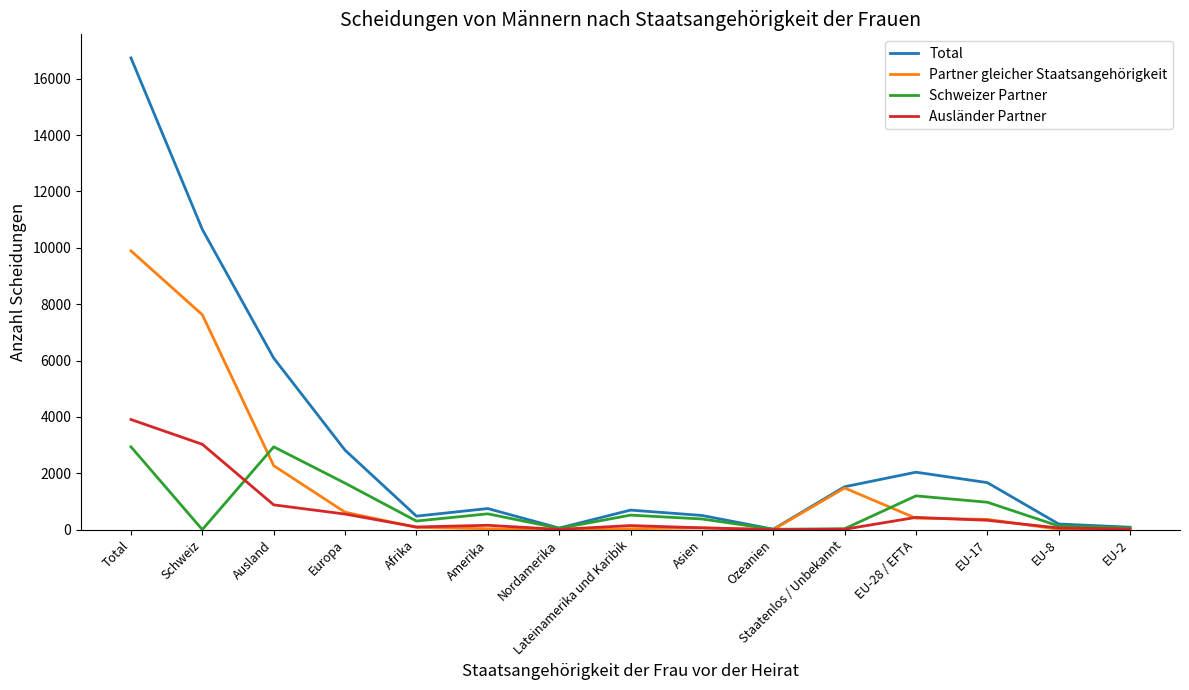

What is the maximum value shown in the chart?

16737